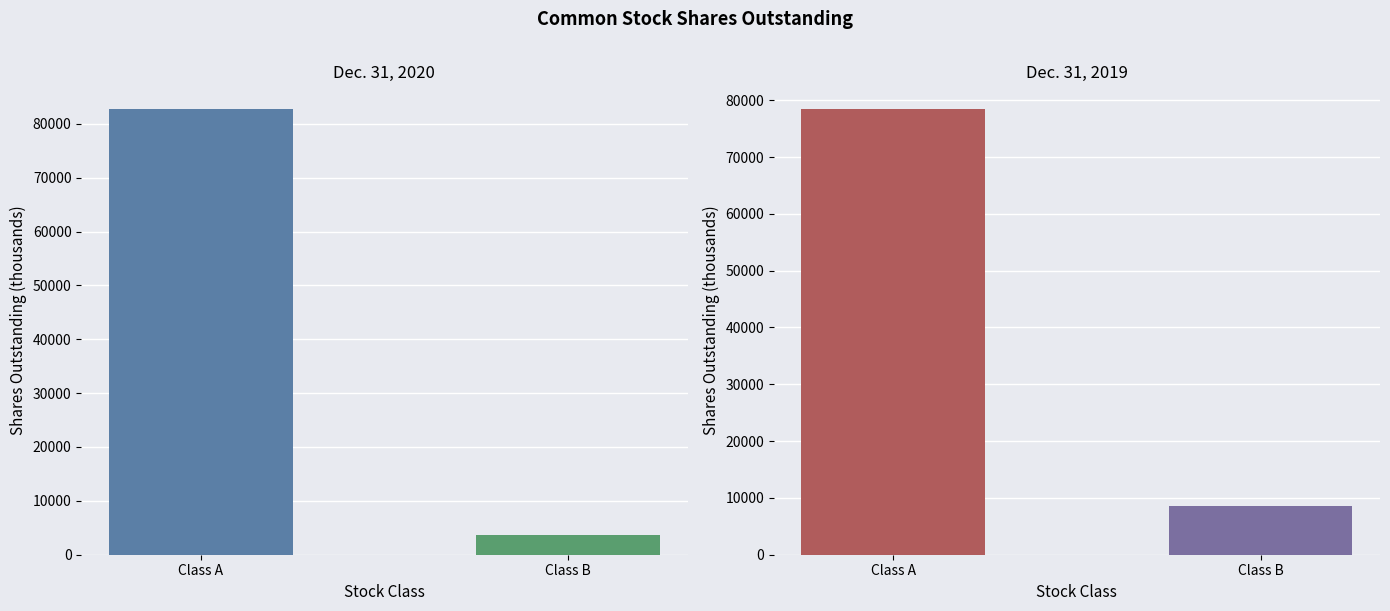

What is the label of the 1st bar from the right?

Class B Common Stock (shares outstanding)